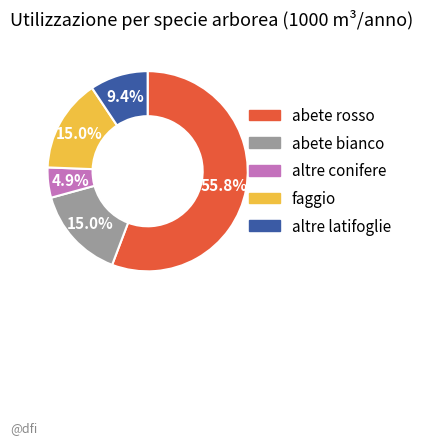

Count the number of slices in the pie.

5